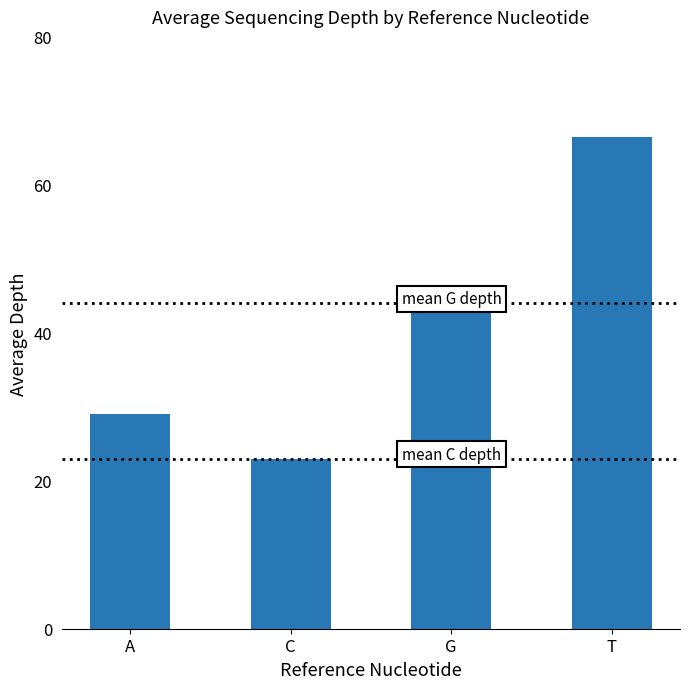

Rank the categories by value from lowest to highest.

C, A, G, T